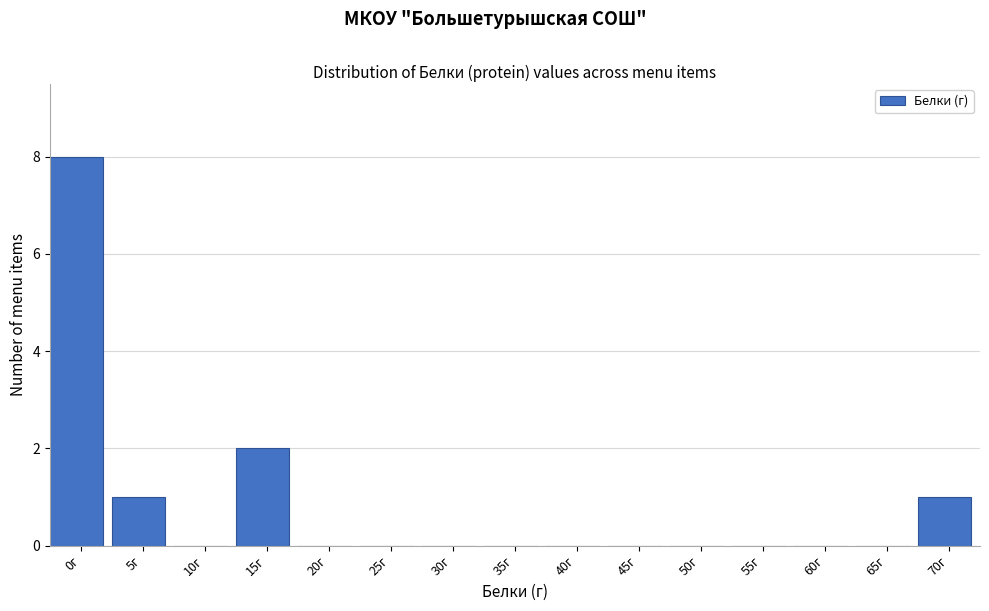

Reading left to right, transcribe all the data shown in this chart.

0г=8	5г=1	10г=0	15г=2	20г=0	25г=0	30г=0	35г=0	40г=0	45г=0	50г=0	55г=0	60г=0	65г=0	70г=1